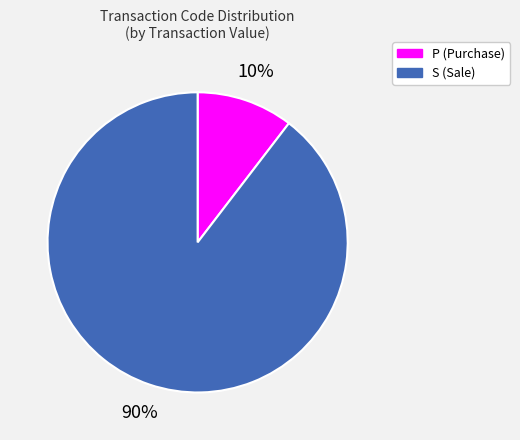

To the nearest percent, what is the average slice percentage?

50%